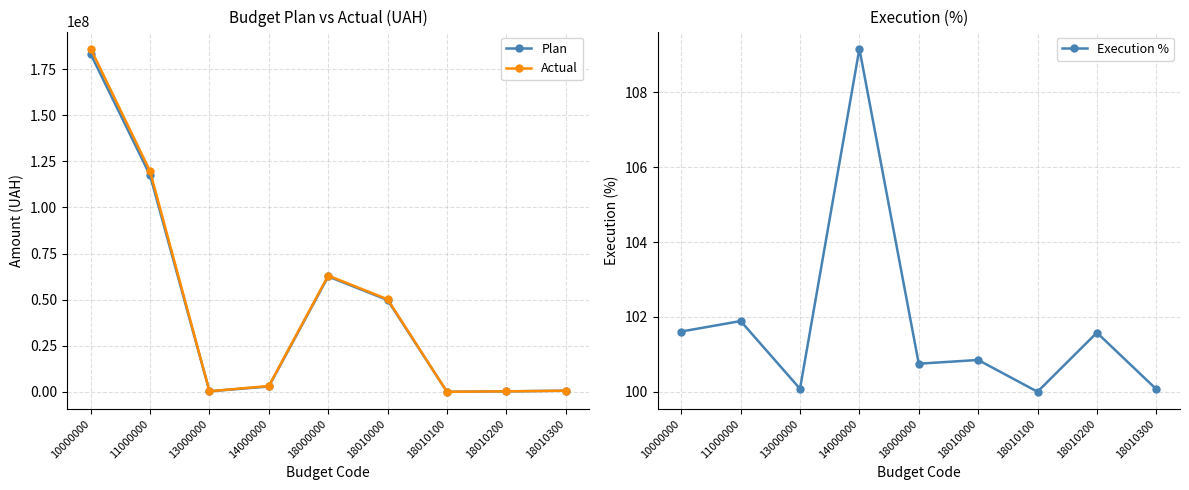

Which category has the highest value in the Plan series?

10000000